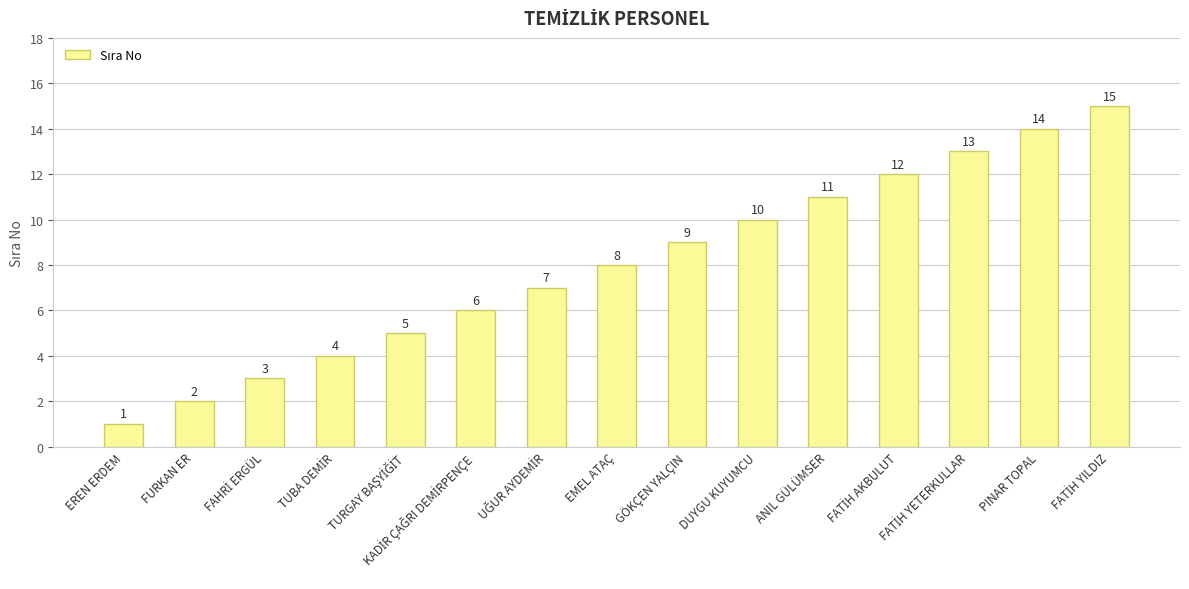

What is the value of the 9th bar from the left?

9